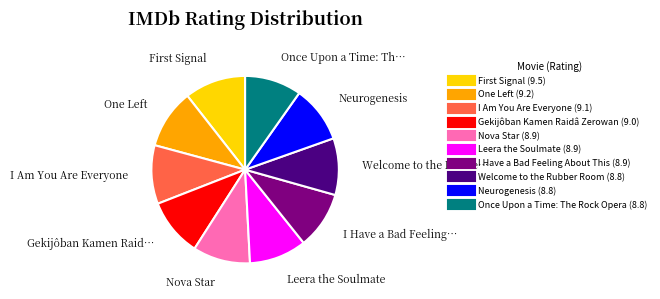

Do Gekijôban Kamen Raidâ Zerowan and Nova Star together represent more than half of the pie?

No